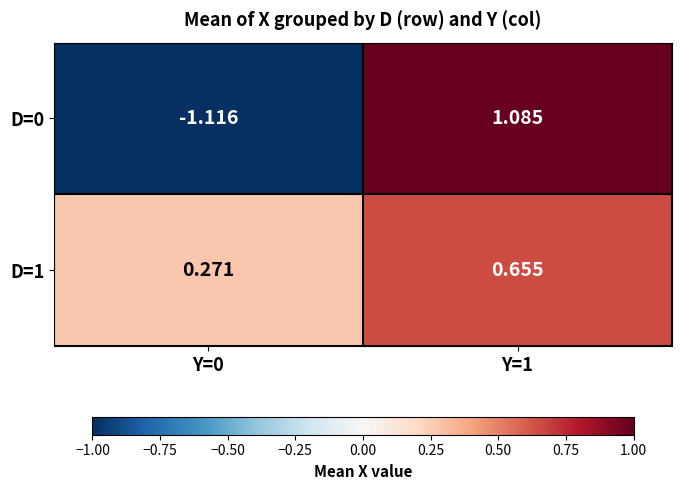

Count the number of data series in this chart.

2